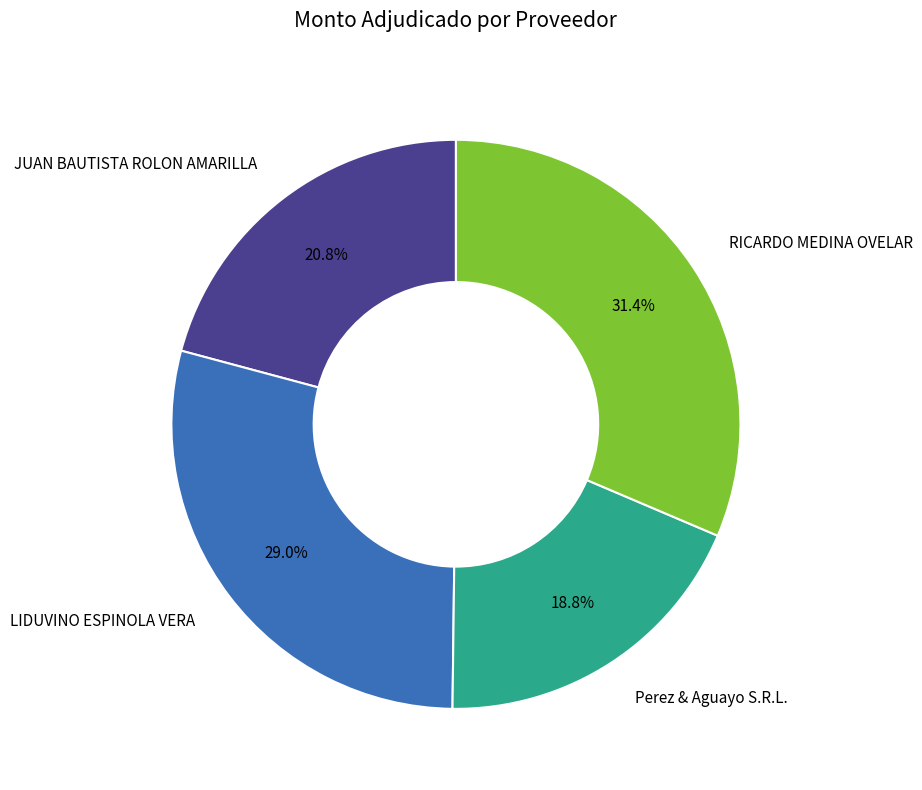

How many slices are in this pie chart?

4